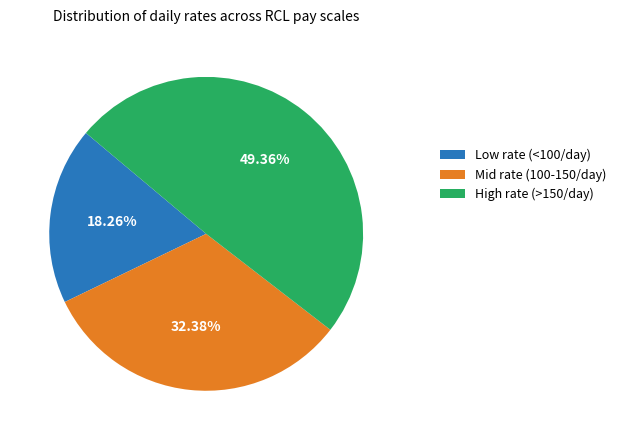

Count the number of slices in the pie.

3